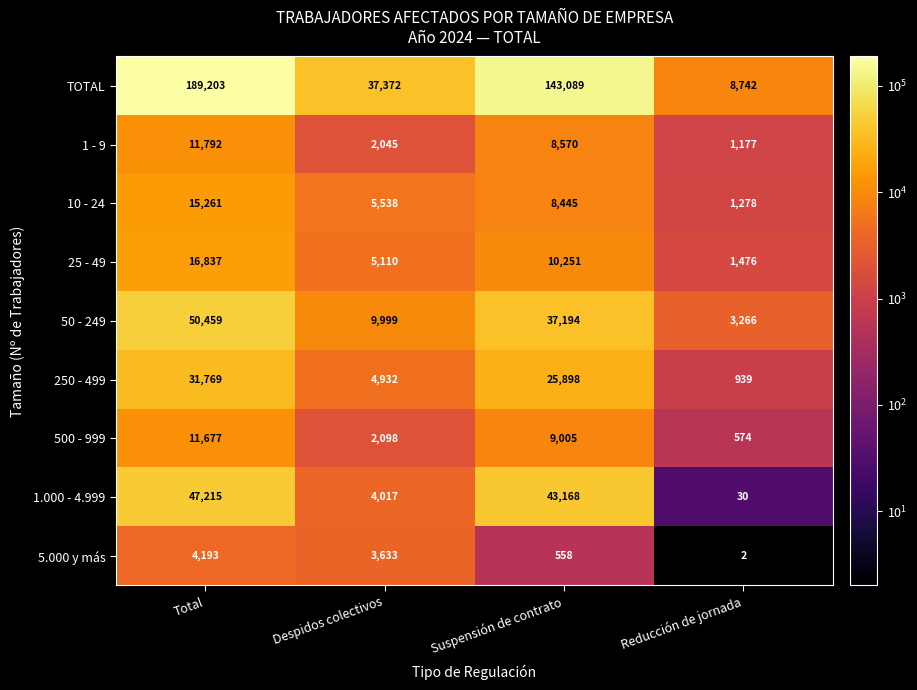

What is the difference between the maximum and minimum values in the 500 - 999 series?

11103